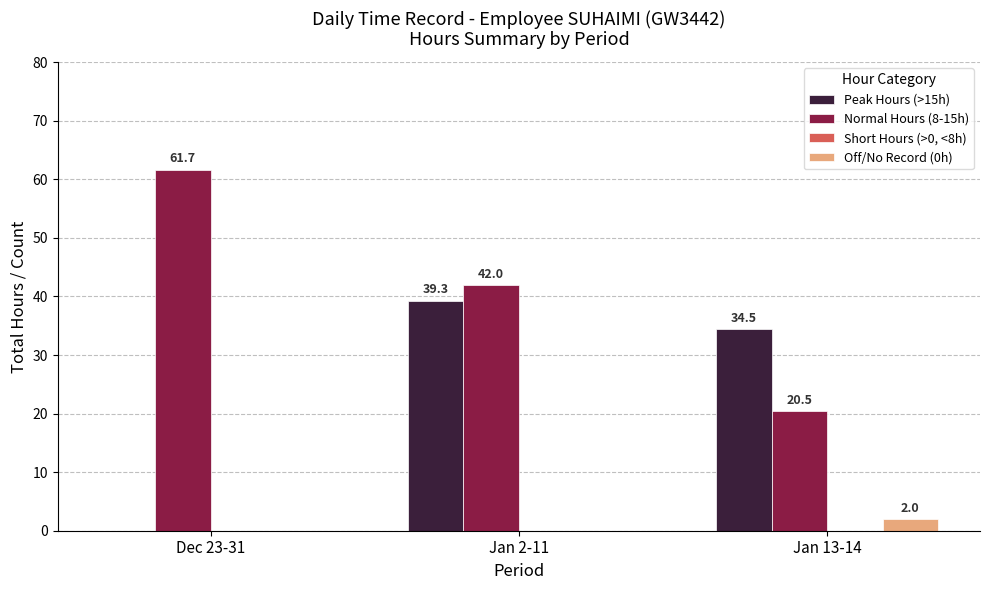

Where does the Normal Hours (8-15h) series first go above 42?

Dec 23-31